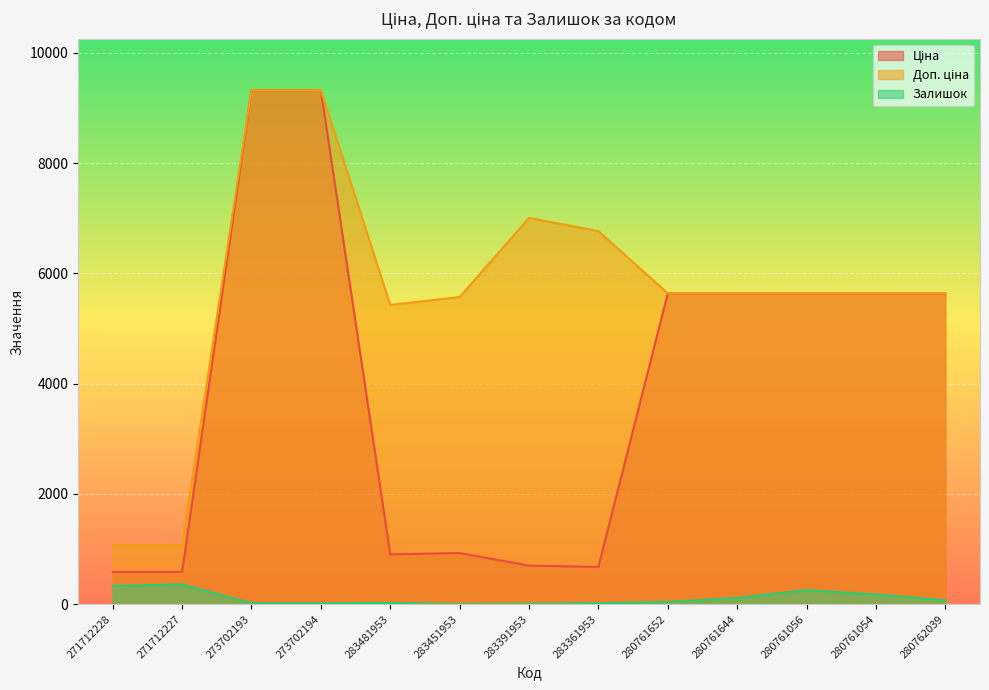

List the series in order of their overall mean, lowest first.

Залишок, Ціна, Доп. ціна